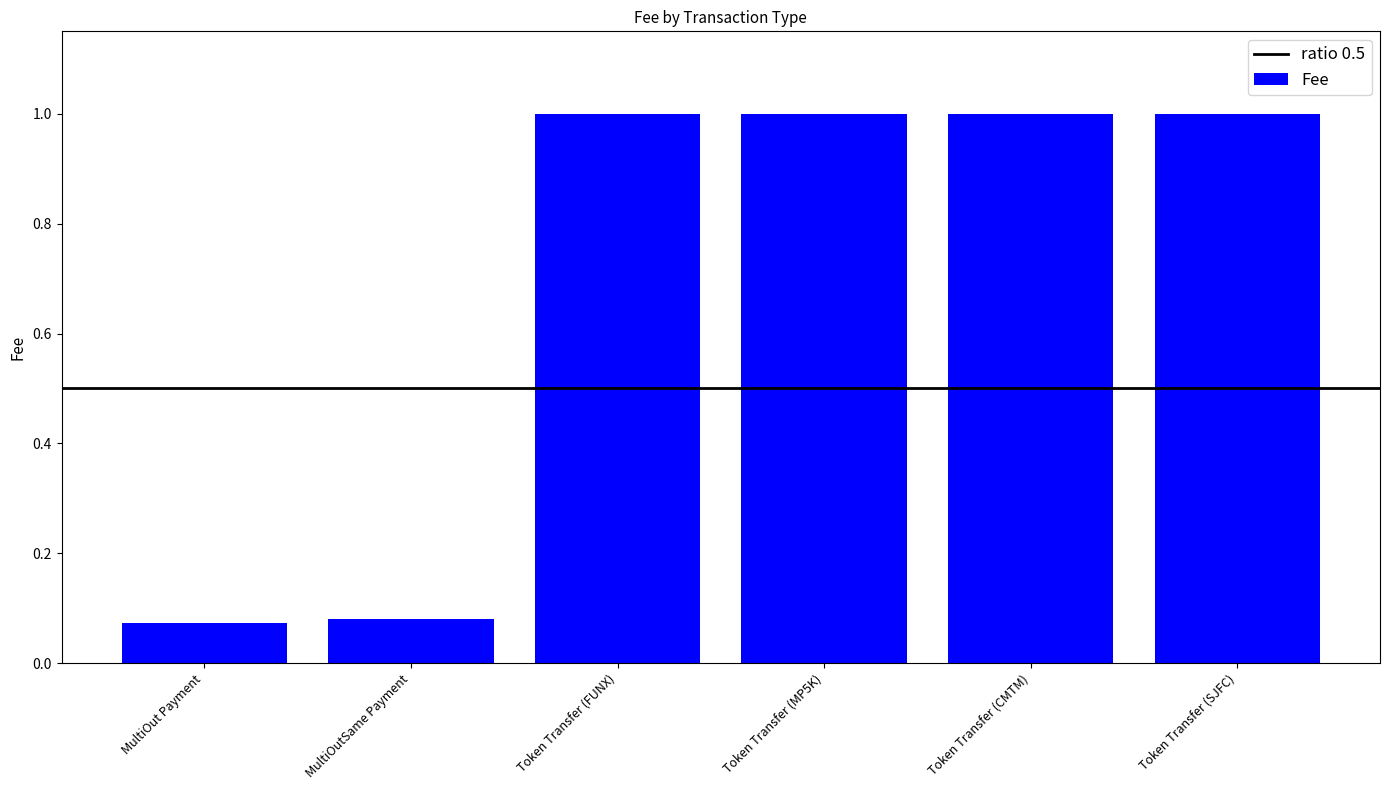

What is the approximate value at Token Transfer (FUNX)?

1.0